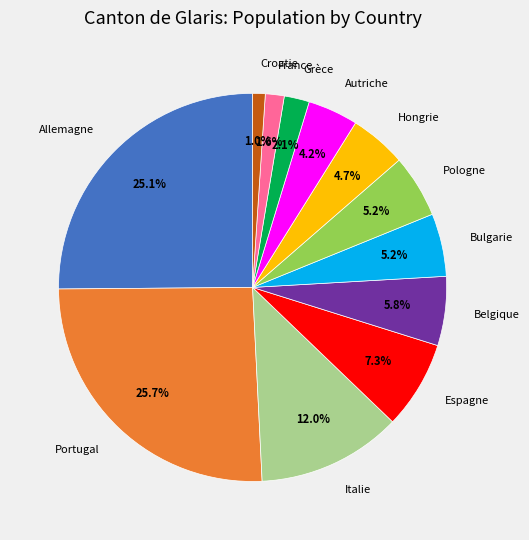

Count the number of slices in the pie.

12